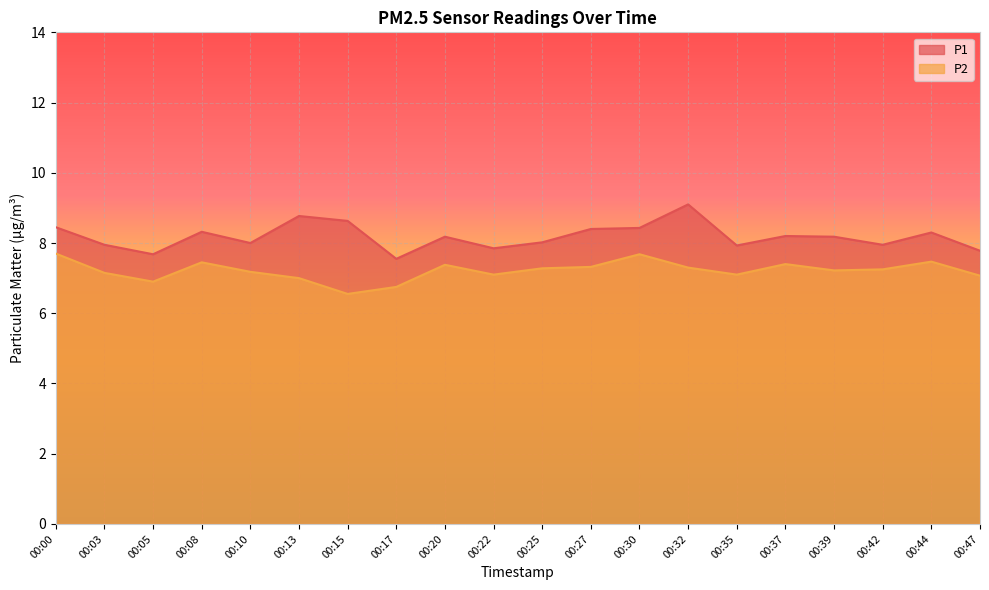

What is the sum of the P1 values at 00:27 and 00:05?

16.1